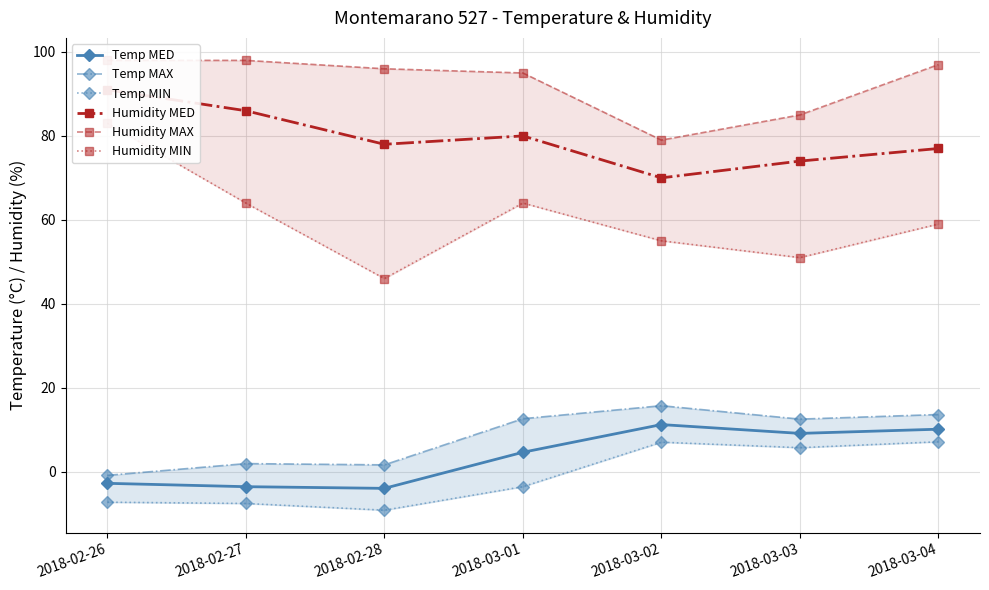

Which series changed the most between 2018-03-01 and 2018-03-02?

Humidity MAX